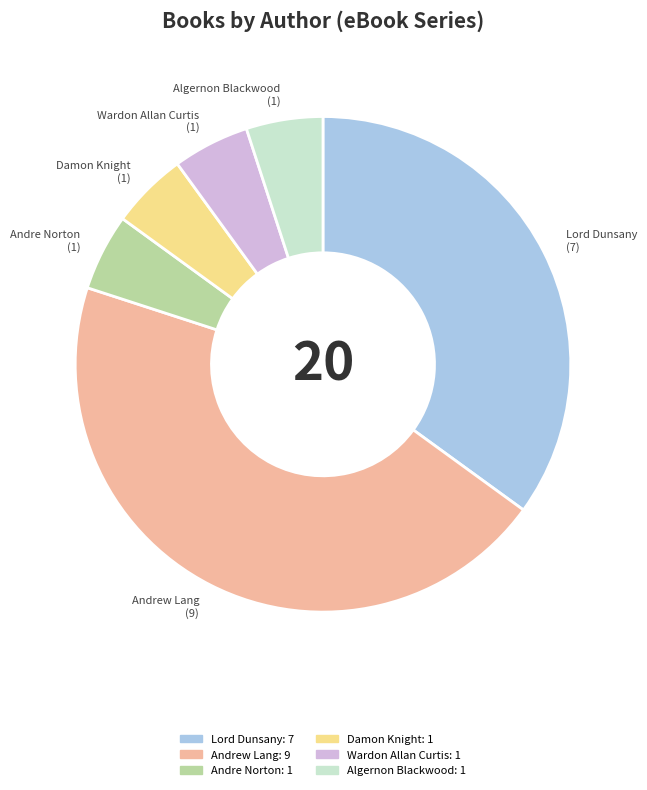

Approximately how many times larger is the value at Algernon Blackwood compared to Andre Norton?

1.0